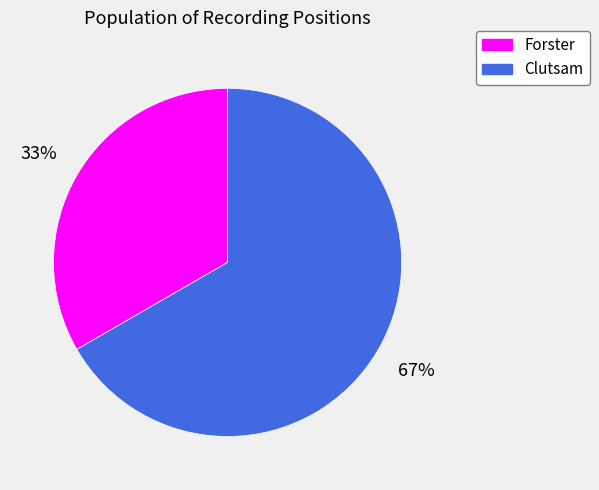

Which slice is the smallest?

Forster